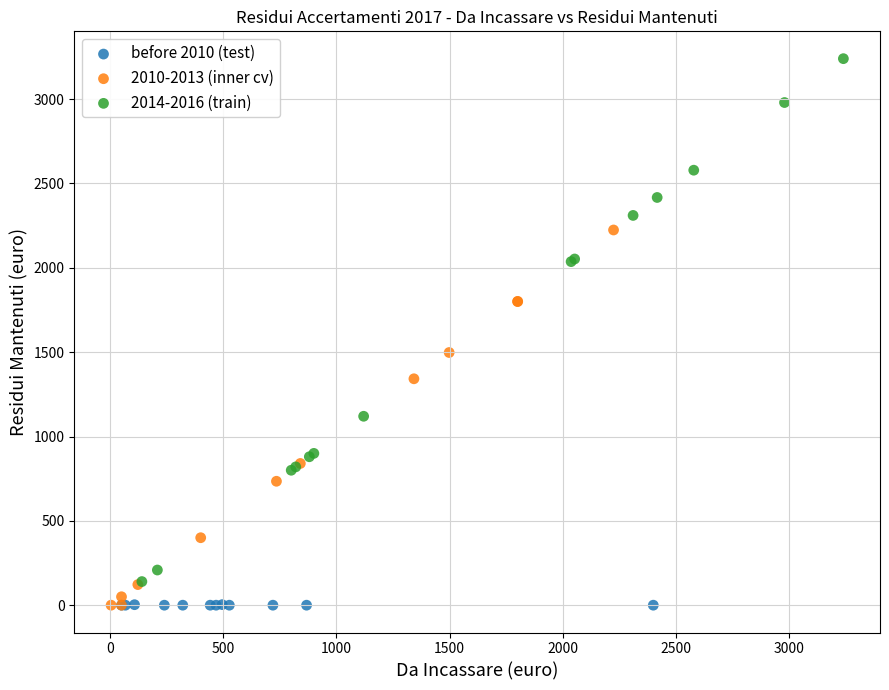

Which series has the widest spread of Y values?

2014-2016 (train)